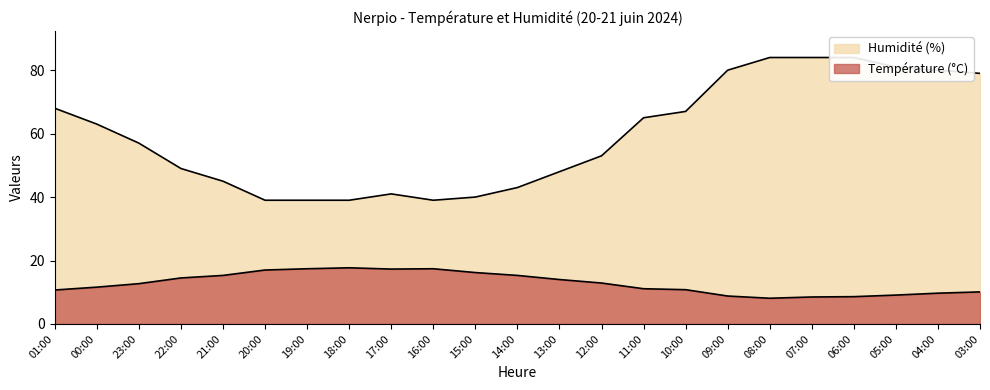

At 03:00, list the series in order from largest to smallest.

Humidité (%), Température (ºC)